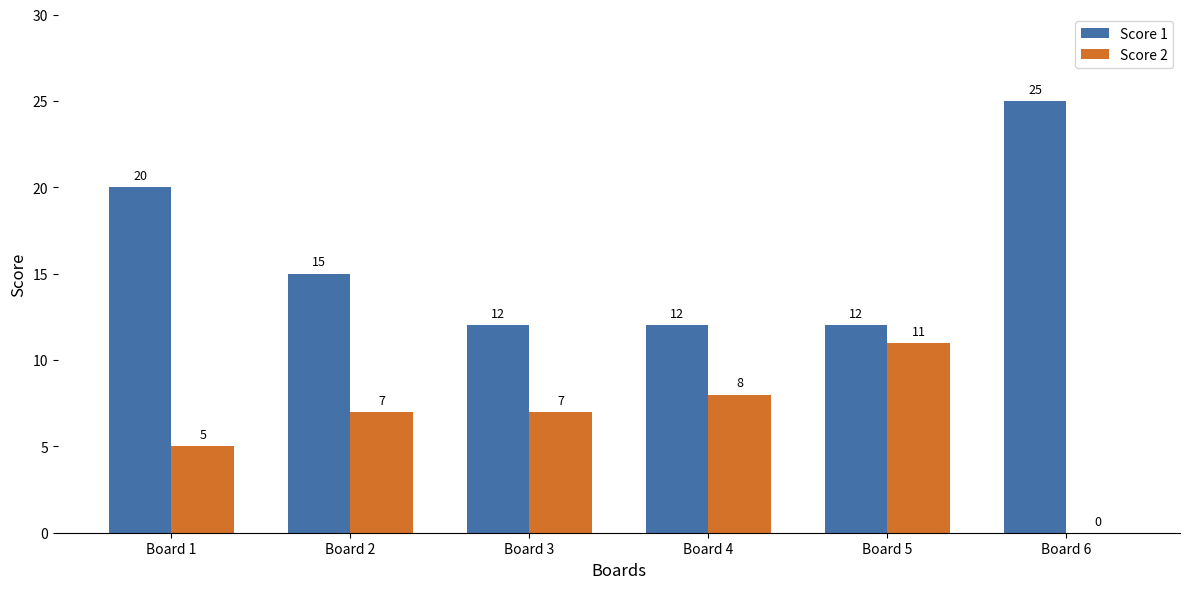

Which series has the largest range (max minus min)?

Score 1